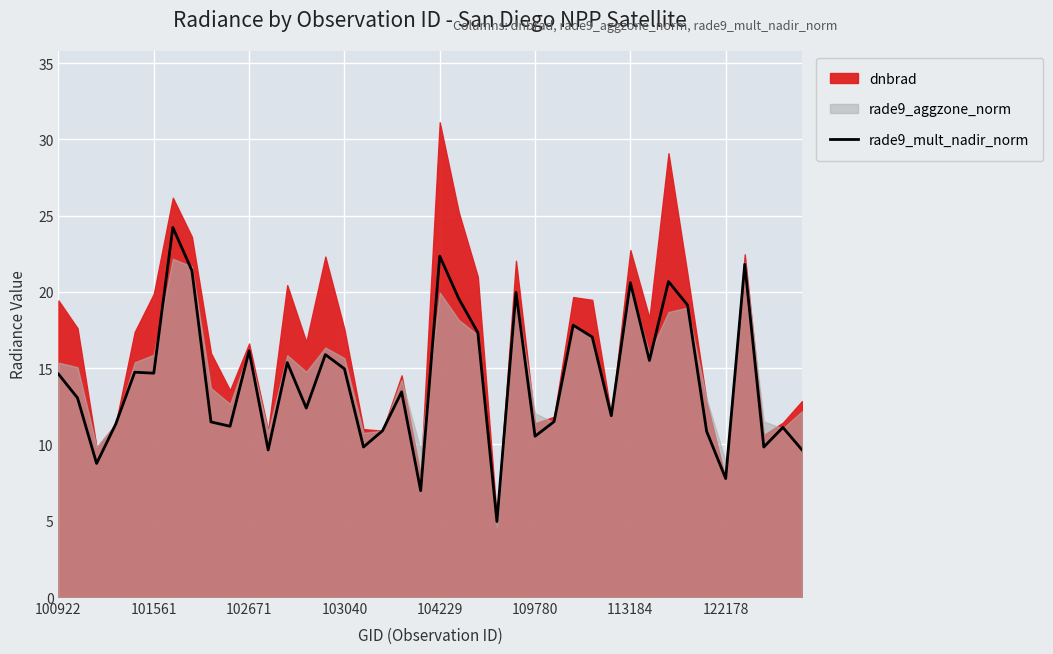

At which category does the chart reach its minimum across all series?

23